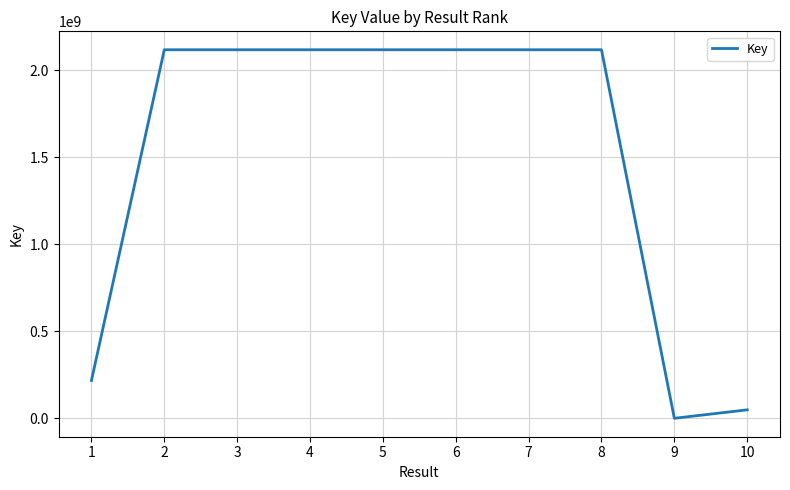

How many lines are shown in the chart?

1